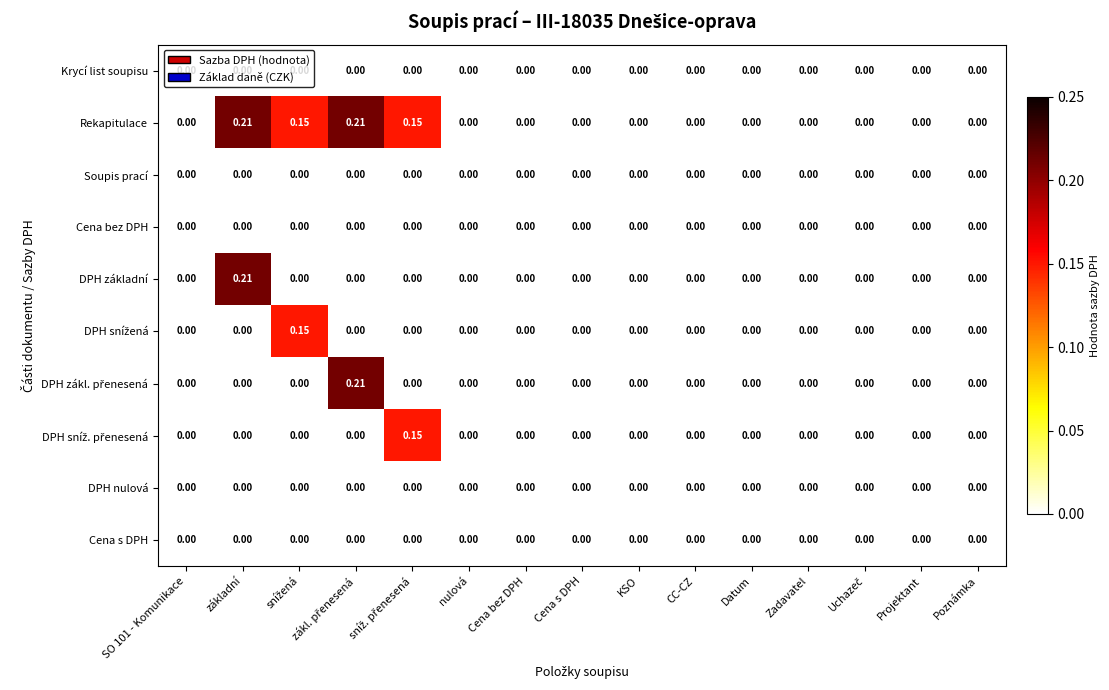

Which series has the largest total across all categories?

Rekapitulace